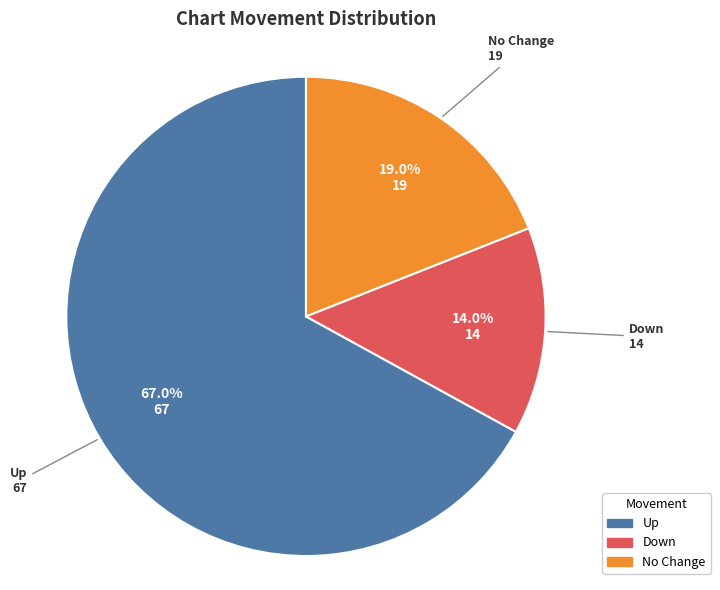

How many segments does this pie chart have?

3